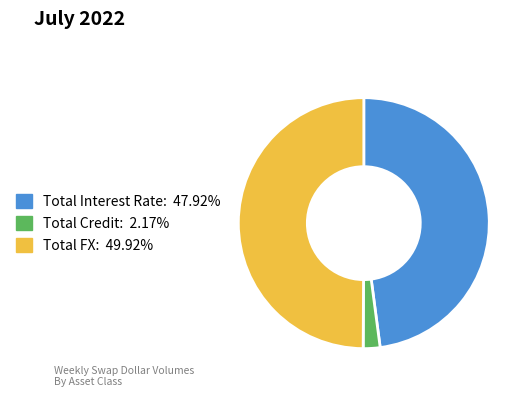

Do Total Interest Rate and Total FX together represent more than half of the pie?

Yes